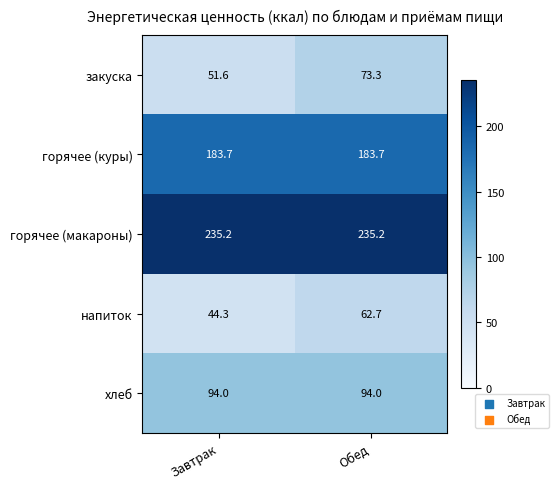

Where is напиток nearest to the value 53?

Завтрак